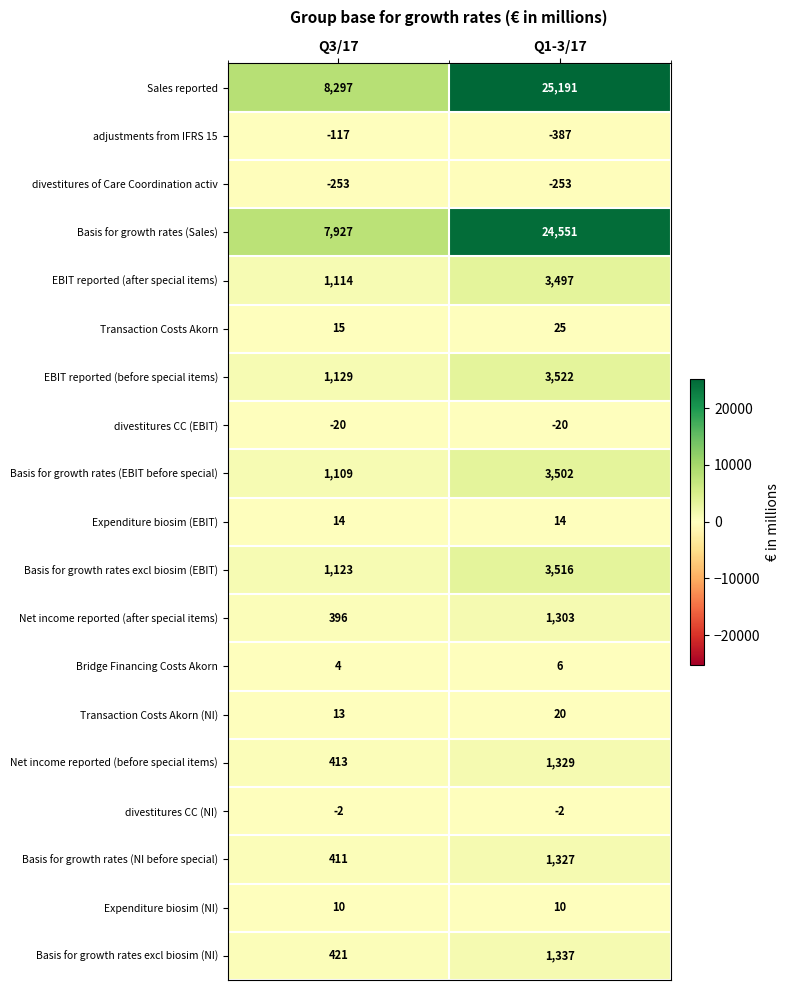

What is the minimum value for Net income reported (after special items)?

396